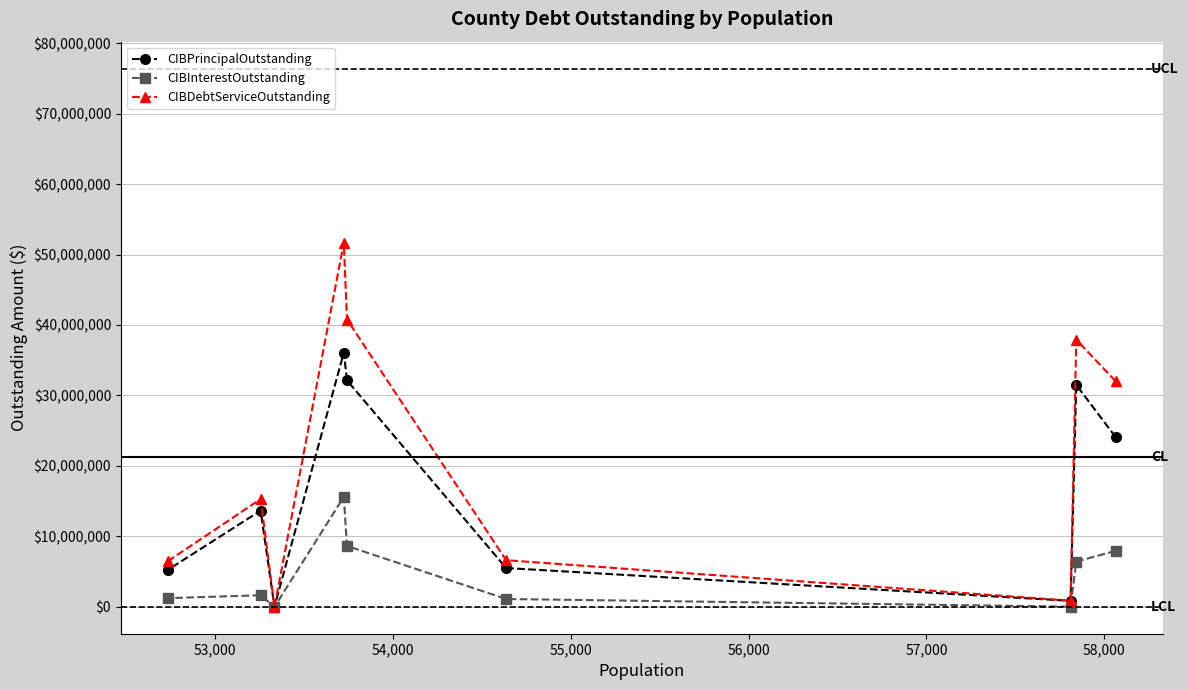

How many distinct data groups are displayed?

3